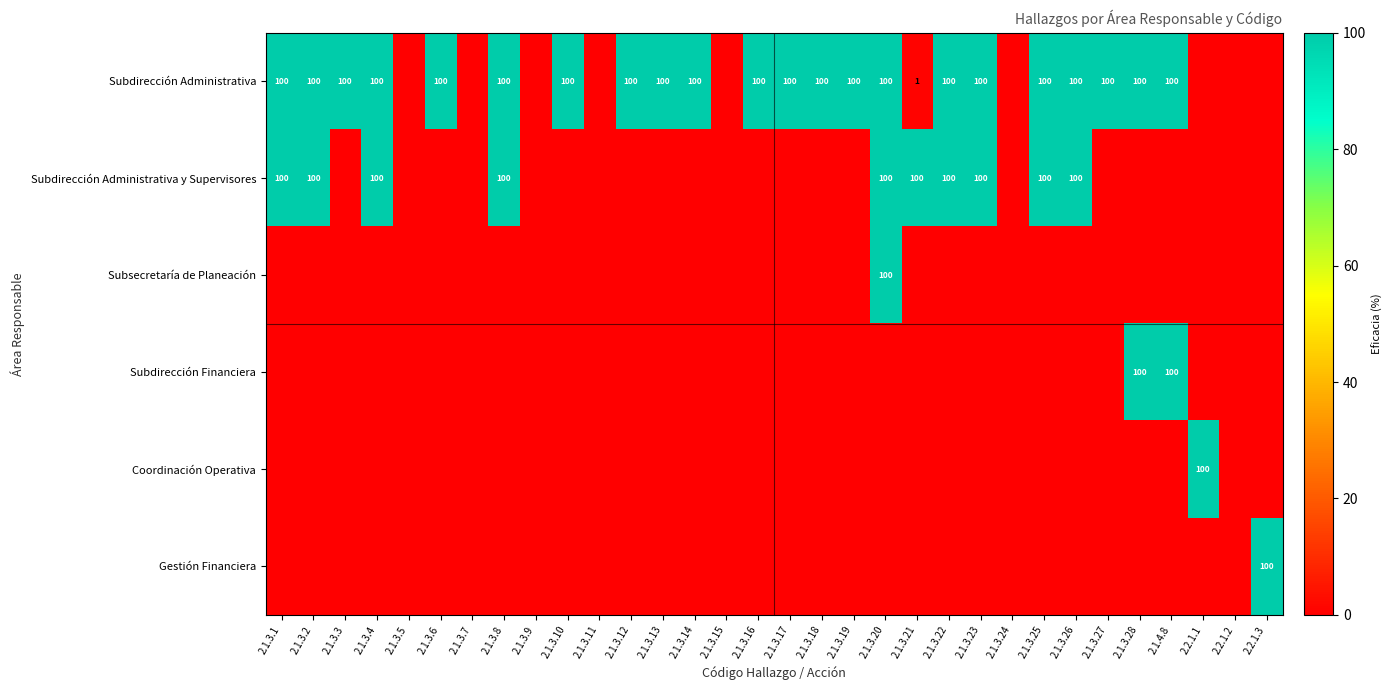

The Subdirección Administrativa series shows 100 at 2.1.3.28. True or false?

True